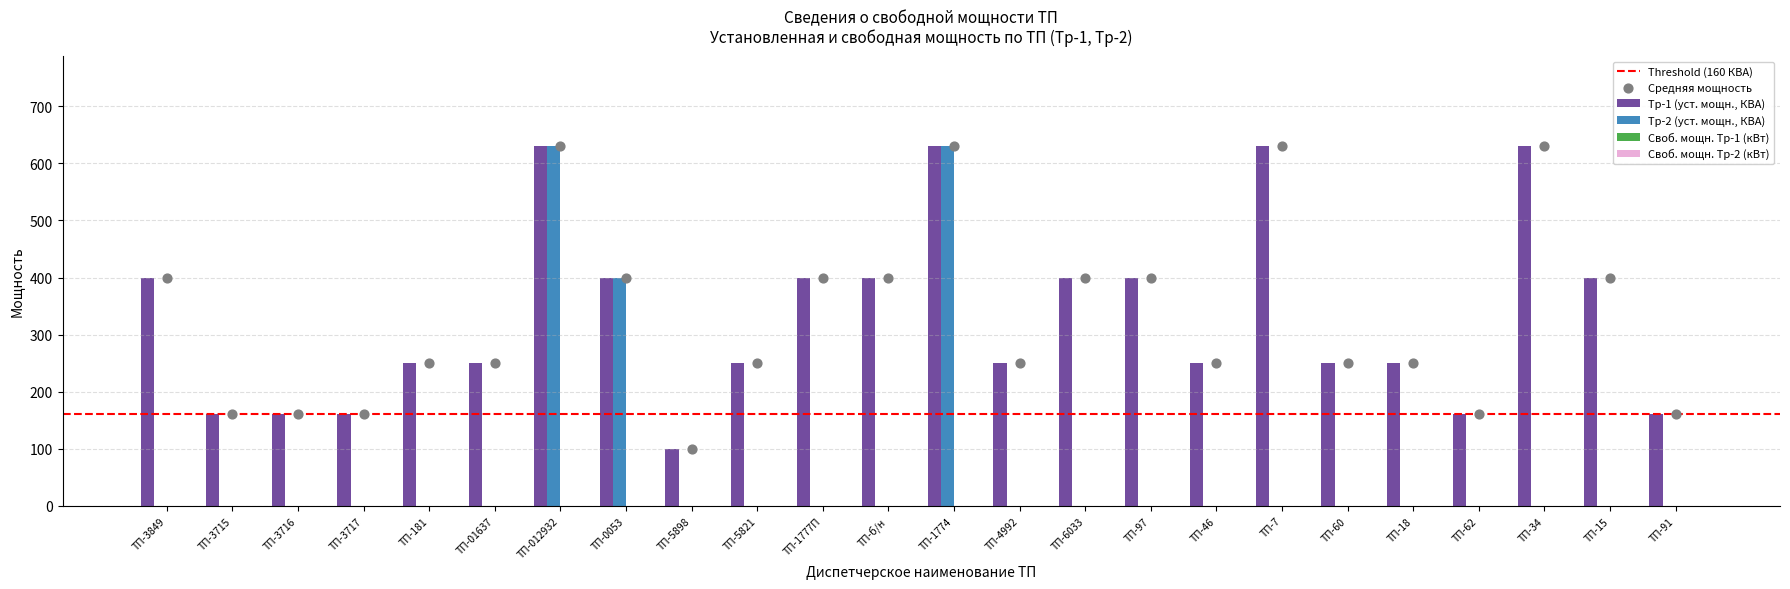

Is the value of Тр-1 (уст. мощн., КВА) at ТП-4992 greater than the value of Тр-2 (уст. мощн., КВА) at ТП-1777П?

Yes